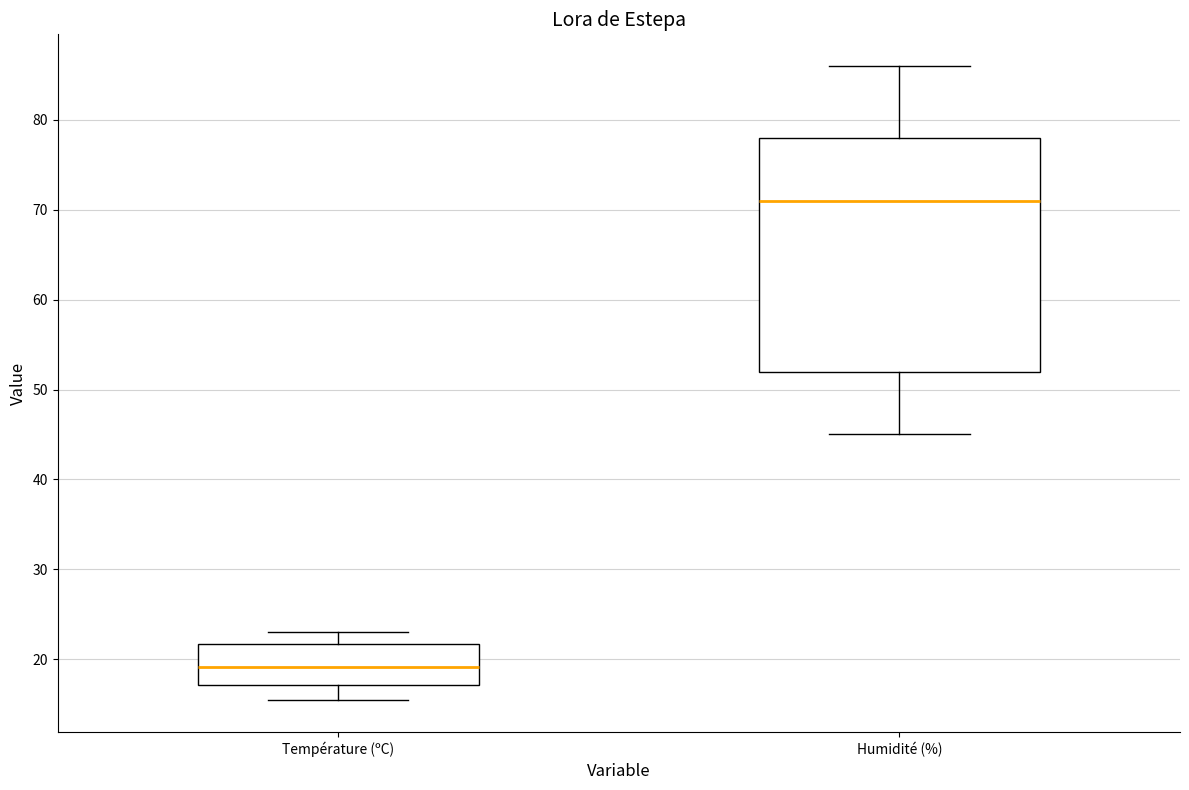

Reading left to right, transcribe this box plot: for each box, give where its median line is, the range the box spans, and where its two whiskers end, as read against the y-axis. The values are not printed on the chart, so give them approximately, as read against the axis.

Température (ºC): median 19, box 17 to 22, whiskers 15 to 23
Humidité (%): median 71, box 52 to 78, whiskers 45 to 86